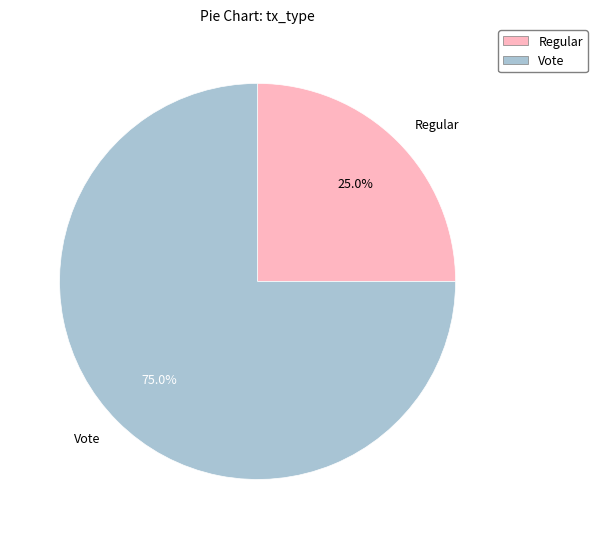

What is the largest slice in the pie chart?

Vote